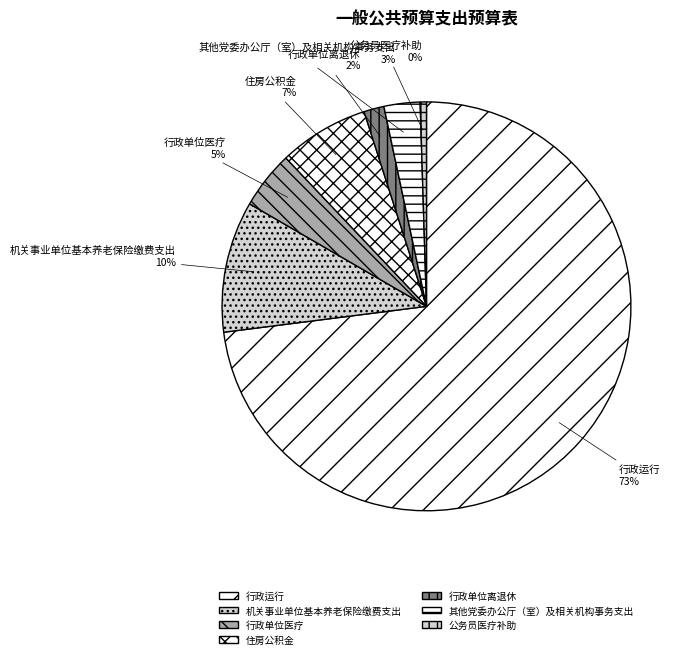

Is there a majority slice in this chart?

Yes